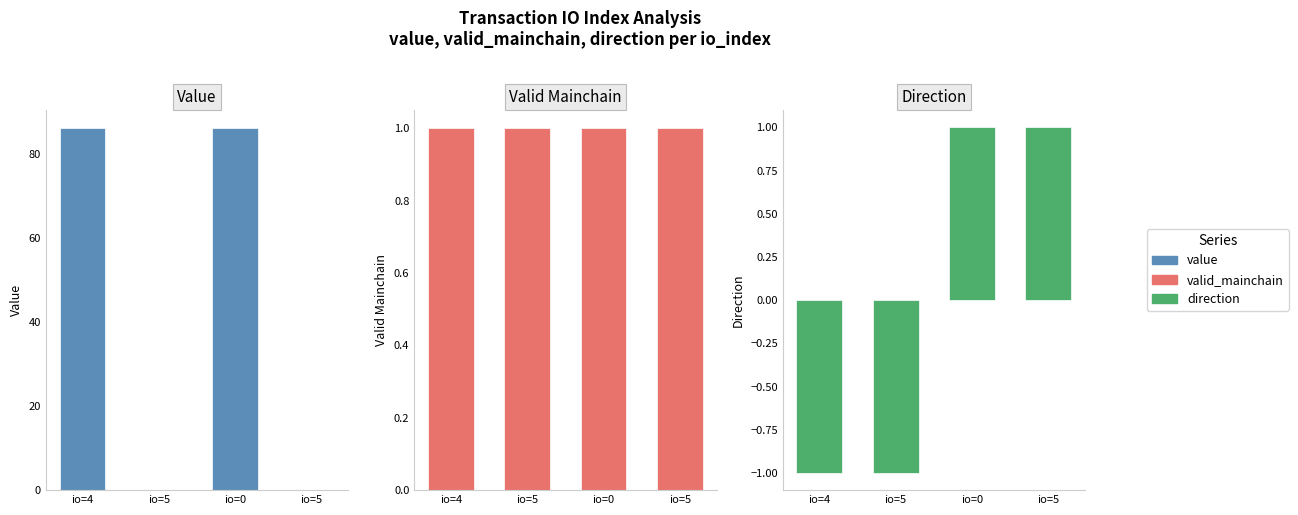

What is the highest value of the valid_mainchain series?

1.0